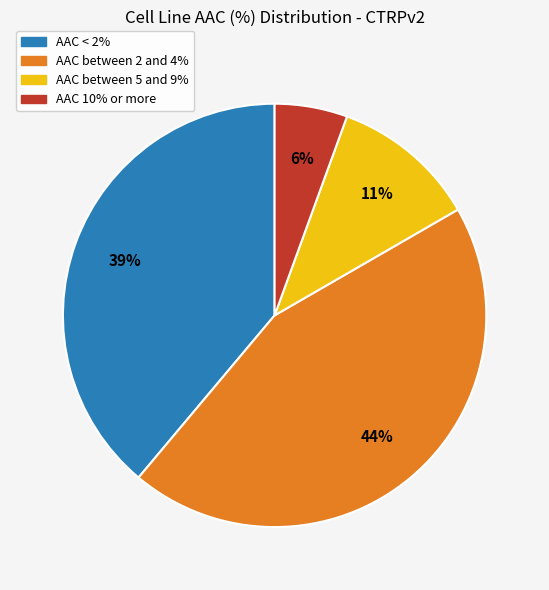

To the nearest percent, what is the average slice percentage?

25%